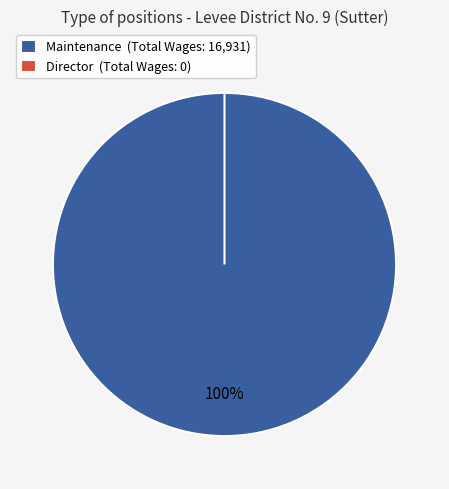

The Director slice represents 0% of the pie. True or false?

True